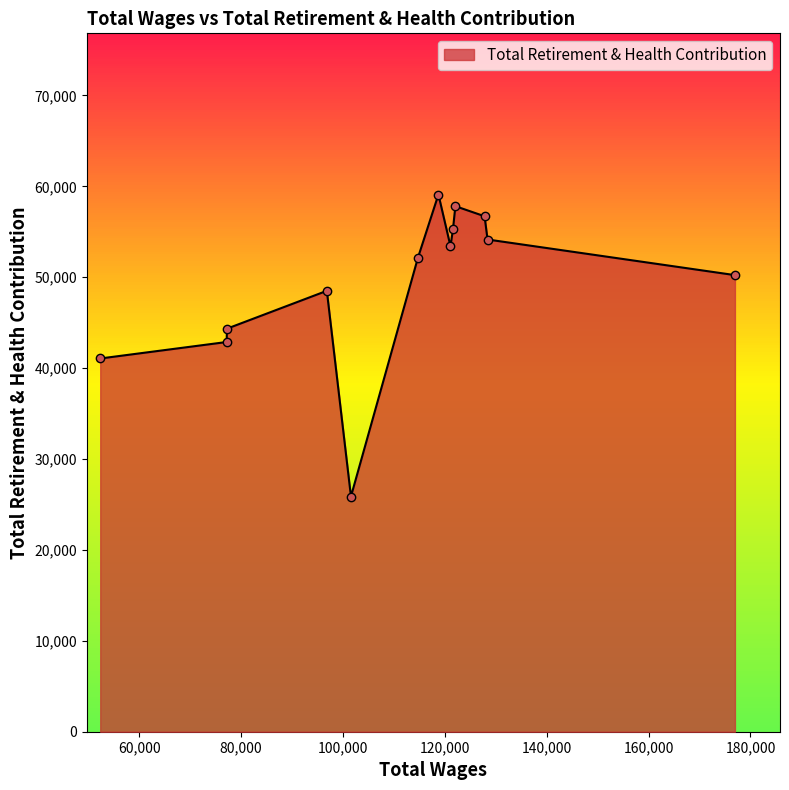

What is the greatest value displayed?

59103